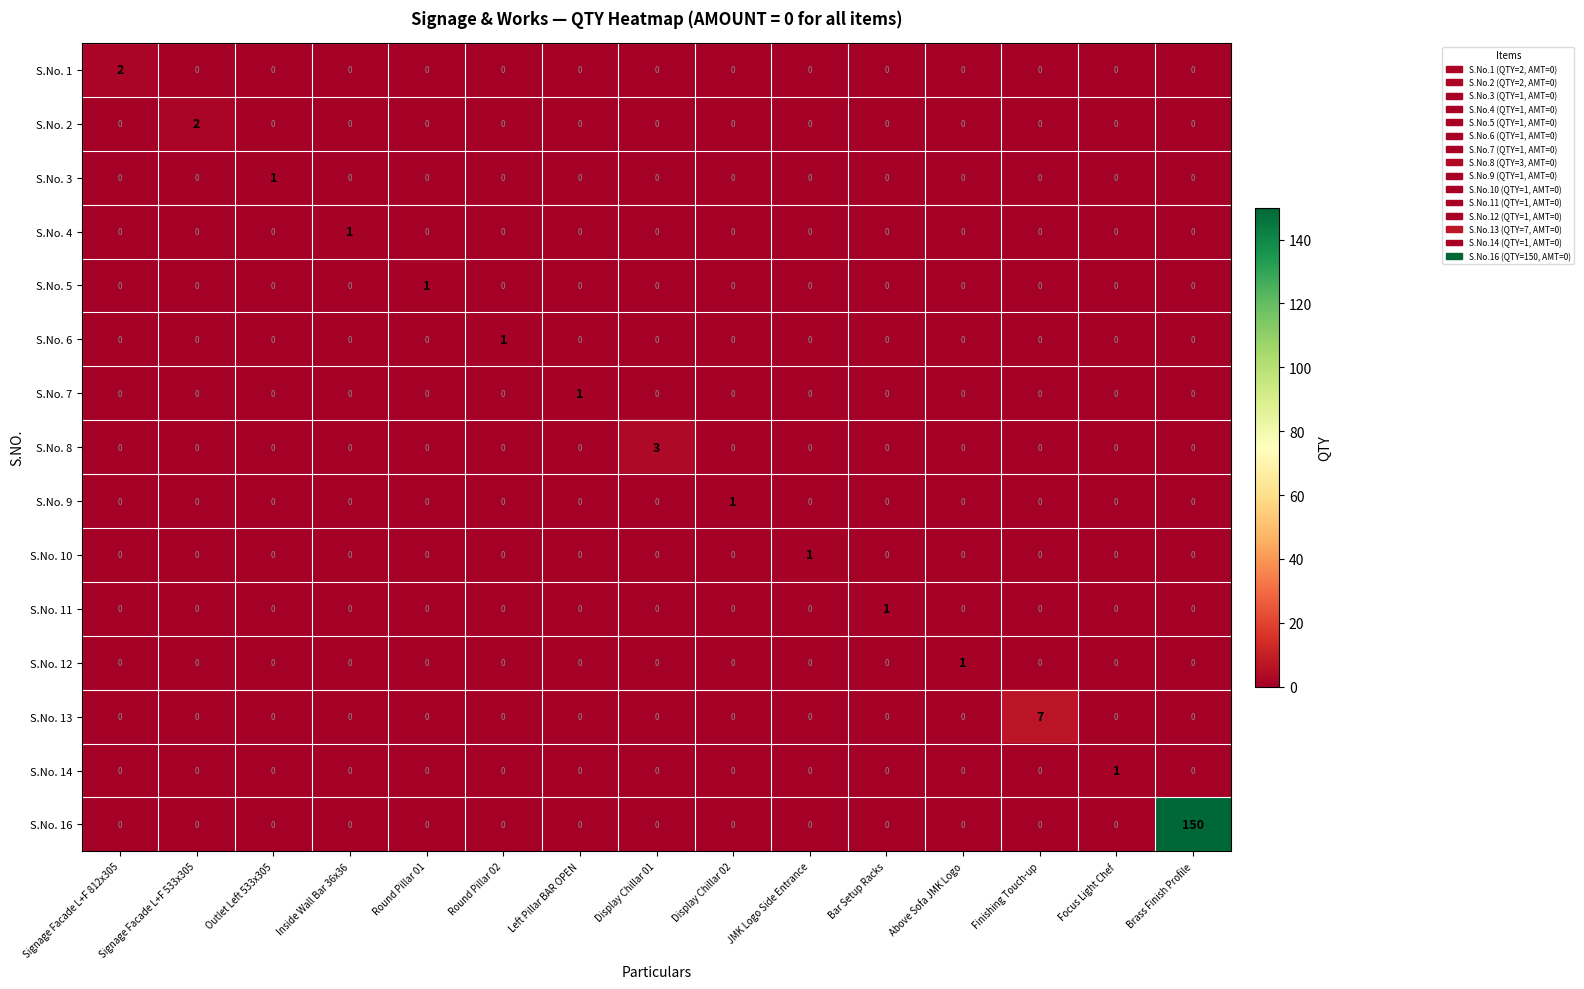

True or false: S.No. 1 has a value of 0 at Signage Facade L+F 533x305.

True